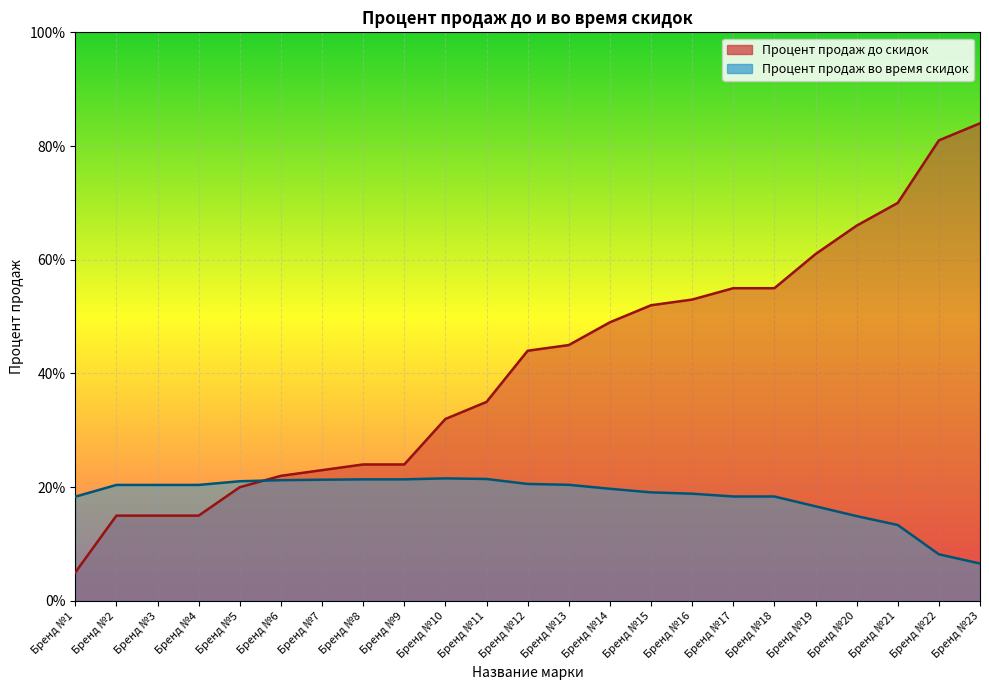

Reading right to left, what are all the values shown in this chart?

Процент продаж до скидок: Бренд №23=0.8	Бренд №22=0.8	Бренд №21=0.7	Бренд №20=0.7	Бренд №19=0.6	Бренд №18=0.6	Бренд №17=0.6	Бренд №16=0.5	Бренд №15=0.5	Бренд №14=0.5	Бренд №13=0.5	Бренд №12=0.4	Бренд №11=0.3	Бренд №10=0.3	Бренд №9=0.2	Бренд №8=0.2	Бренд №7=0.2	Бренд №6=0.2	Бренд №5=0.2	Бренд №4=0.1	Бренд №3=0.1	Бренд №2=0.1	Бренд №1=0.1
Процент продаж во время скидок: Бренд №23=0.1	Бренд №22=0.1	Бренд №21=0.1	Бренд №20=0.1	Бренд №19=0.2	Бренд №18=0.2	Бренд №17=0.2	Бренд №16=0.2	Бренд №15=0.2	Бренд №14=0.2	Бренд №13=0.2	Бренд №12=0.2	Бренд №11=0.2	Бренд №10=0.2	Бренд №9=0.2	Бренд №8=0.2	Бренд №7=0.2	Бренд №6=0.2	Бренд №5=0.2	Бренд №4=0.2	Бренд №3=0.2	Бренд №2=0.2	Бренд №1=0.2